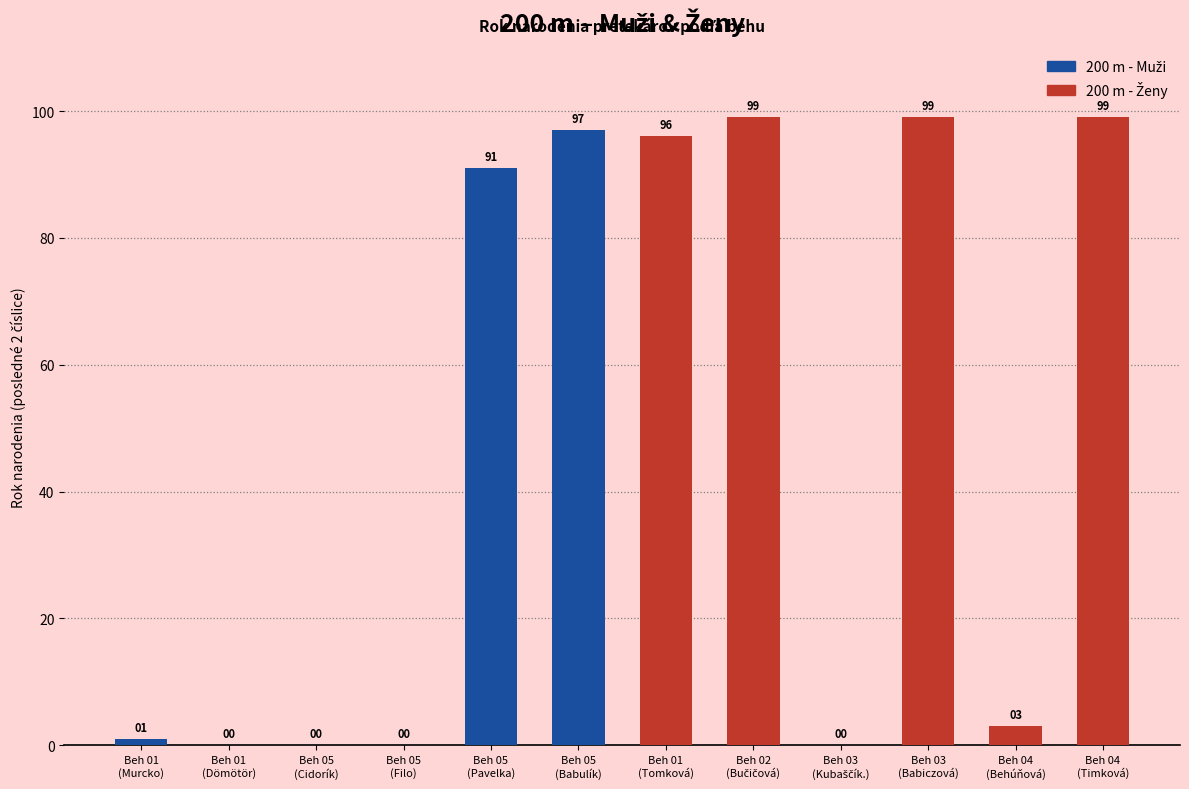

How many data points does each series have?

6